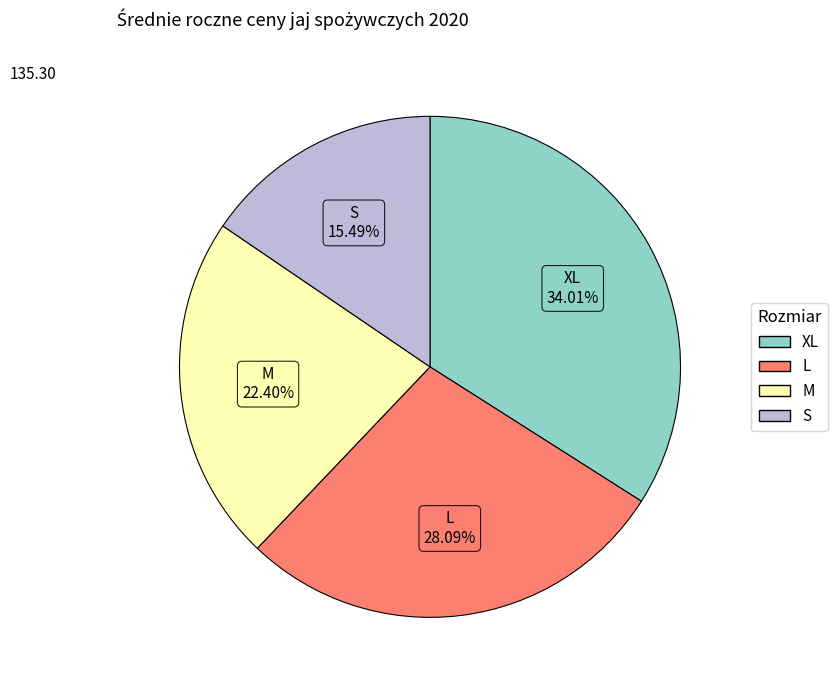

What percentage is the L slice, to the nearest percent?

28%